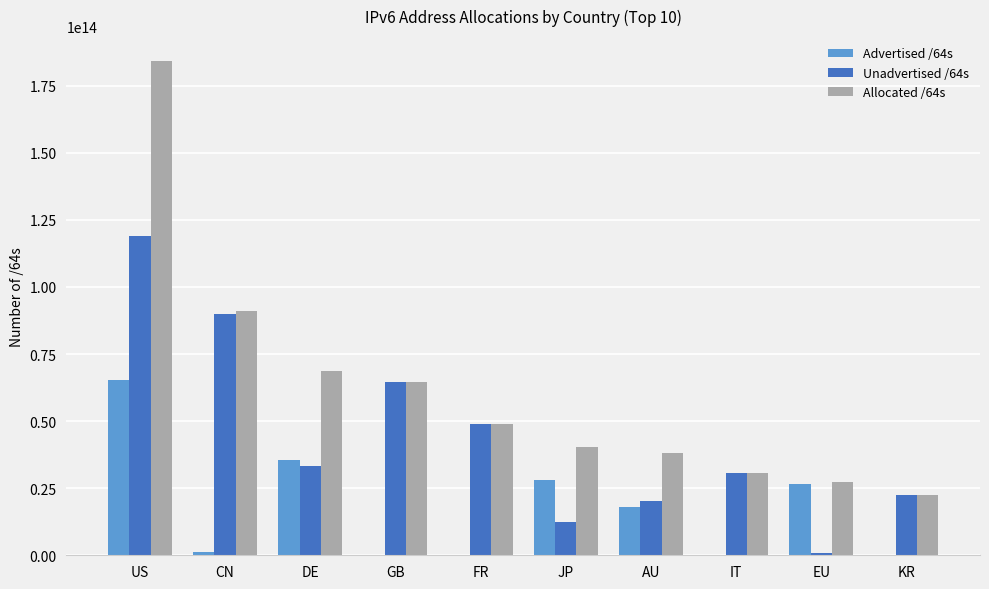

The Advertised /64s series shows 12368216730150 at DE. True or false?

False